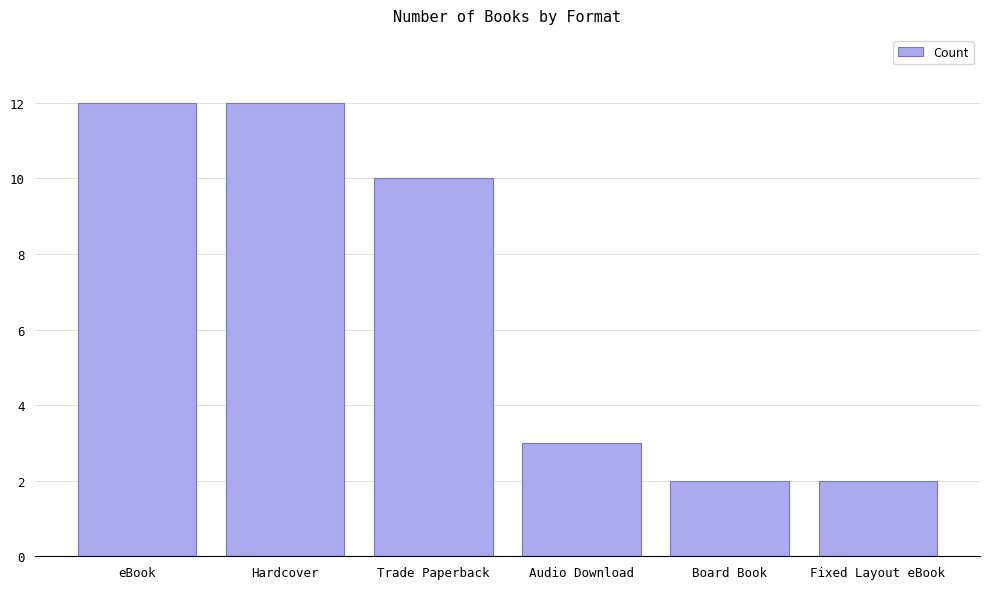

The value at Hardcover is 21. True or false?

False